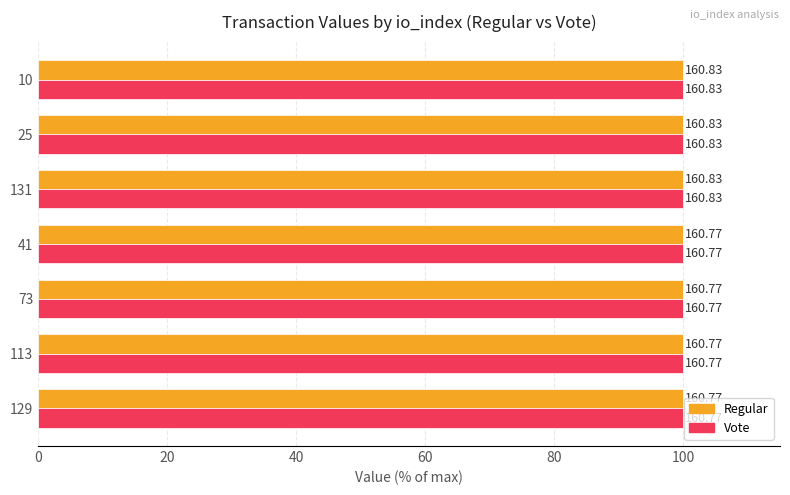

What are all the series names shown in the legend?

Regular, Vote